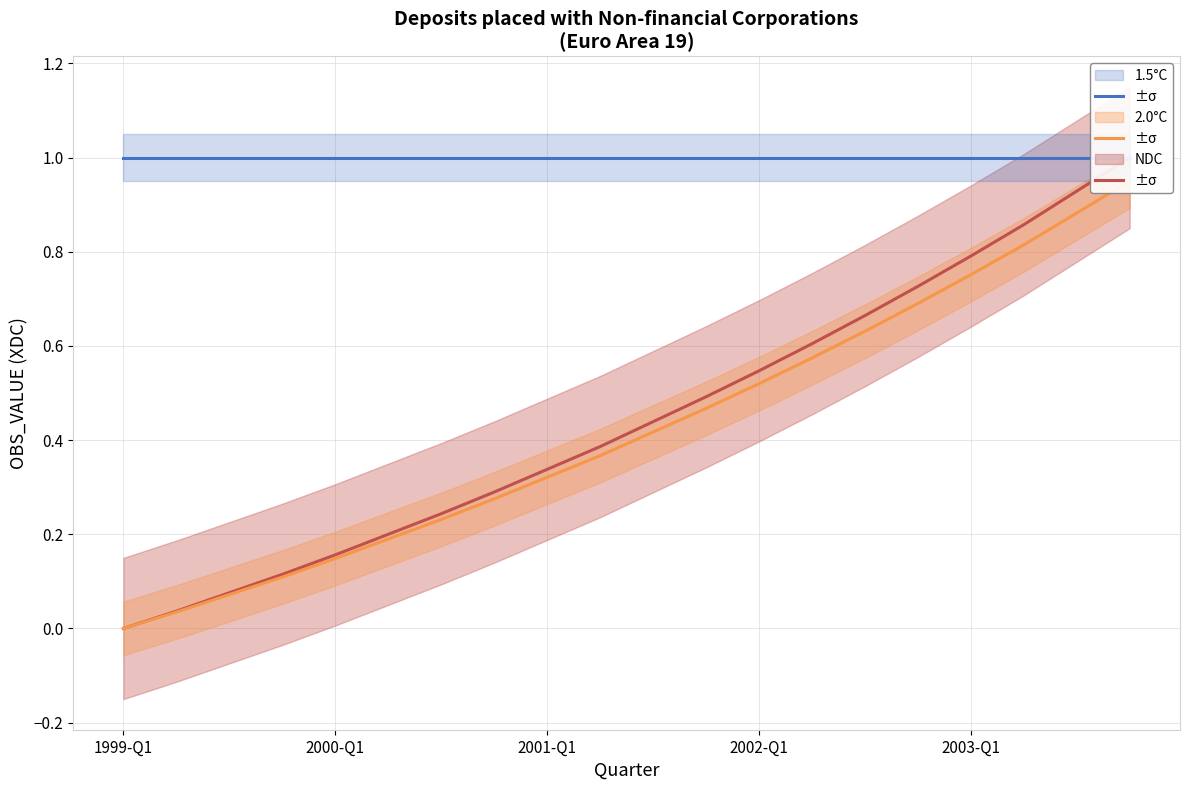

Is the value of 1.5°C at 2003-Q1 greater than the value of 2.0°C at 19?

Yes